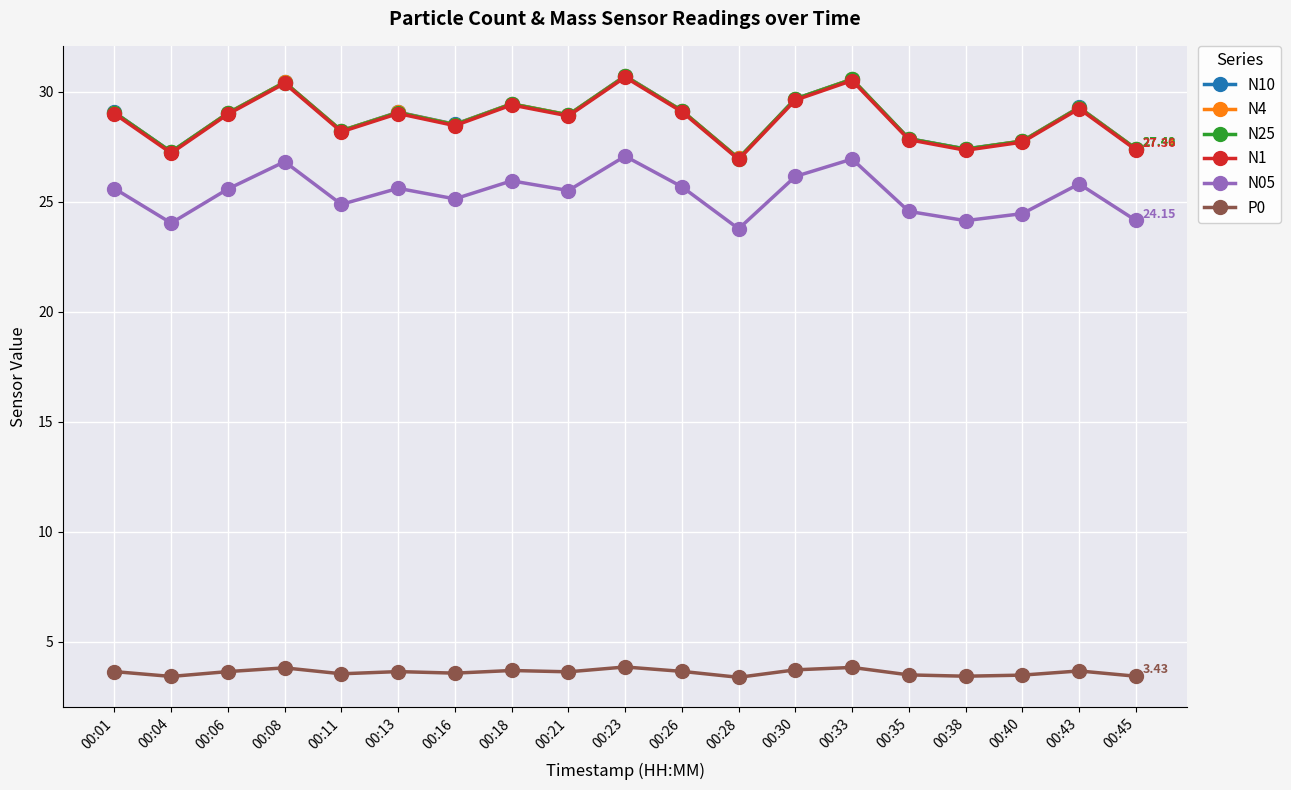

True or false: N25 and N1 intersect in this chart.

False